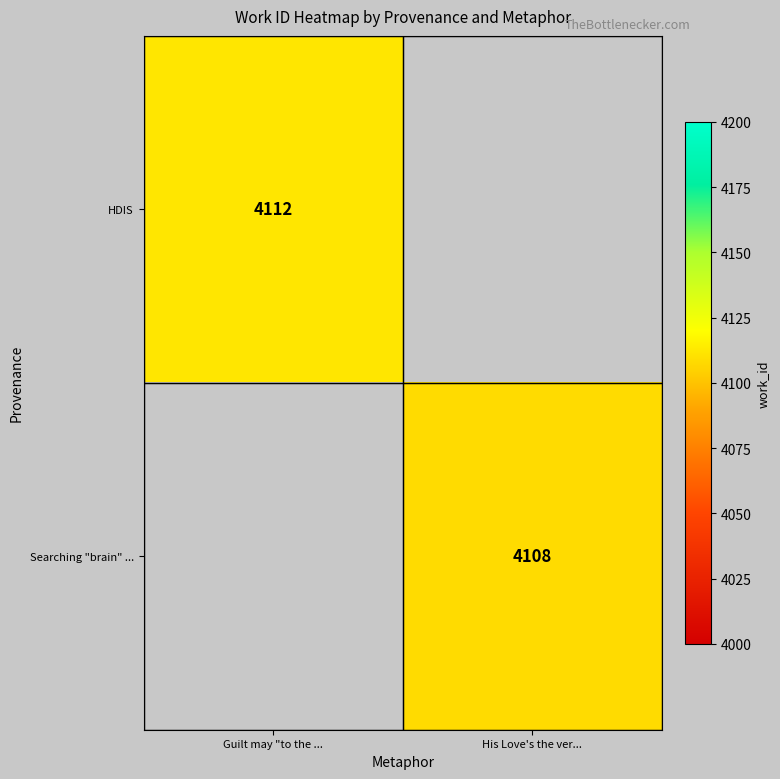

What is the greatest value displayed?

4112.0